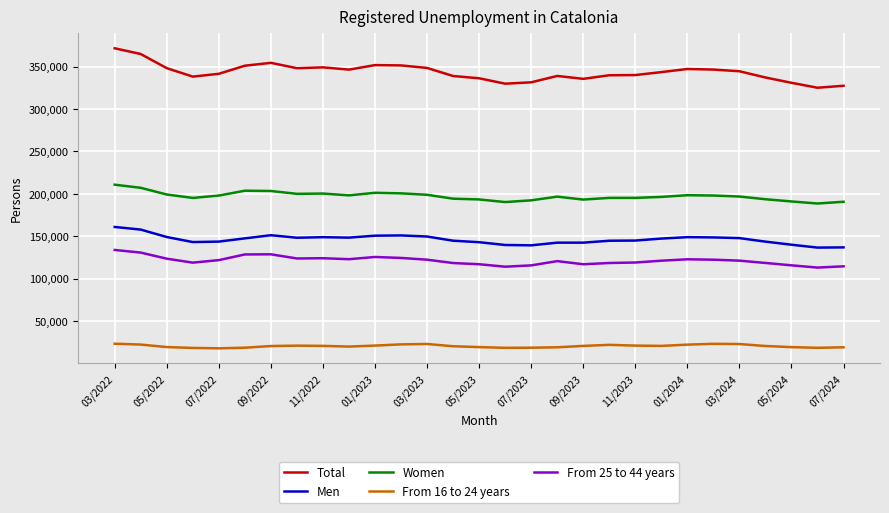

What is the difference between the maximum and minimum values in the Men series?

24338